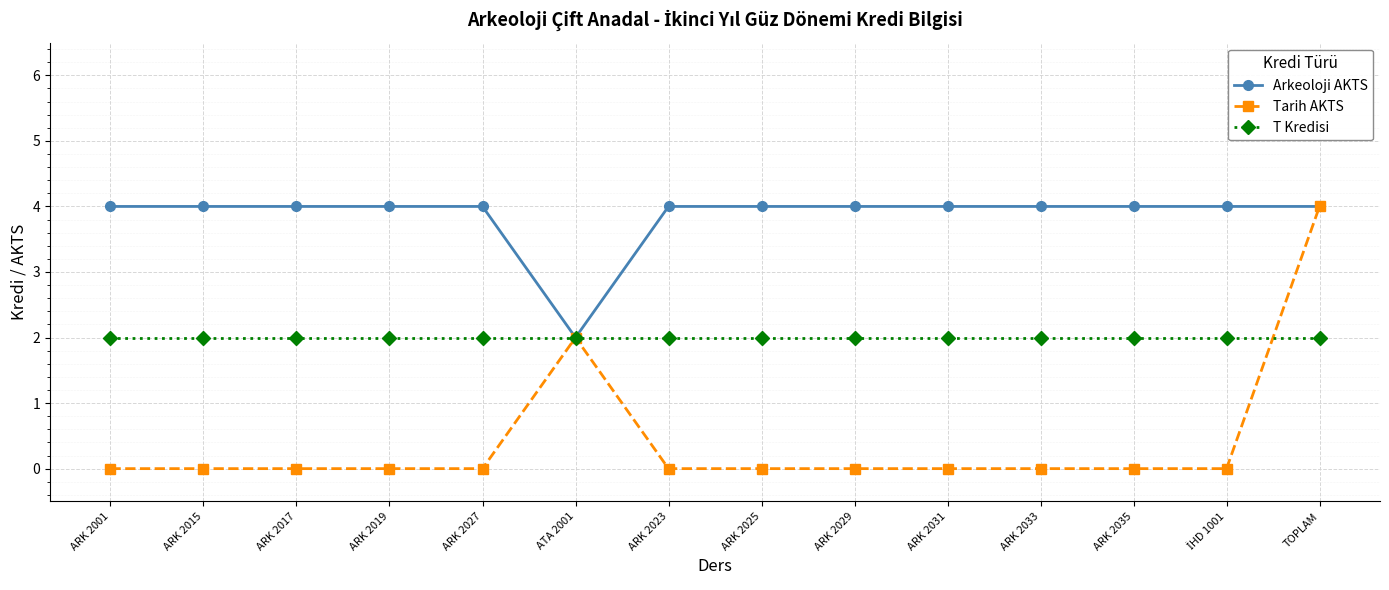

Rank the series by their average value, from highest to lowest.

Arkeoloji AKTS, T Kredisi, Tarih AKTS